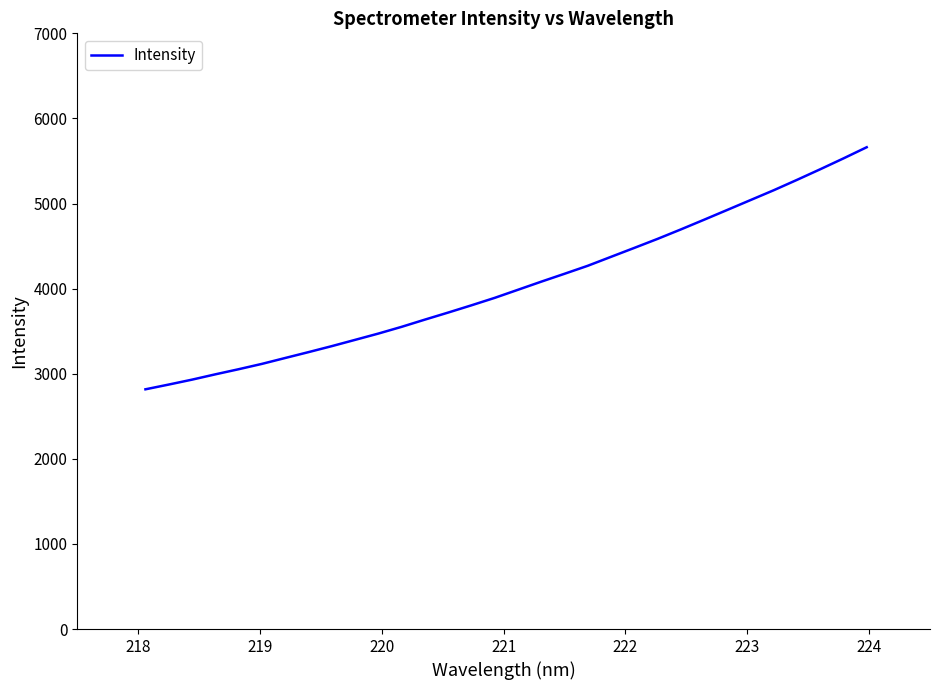

What is the greatest value displayed?

5661.5